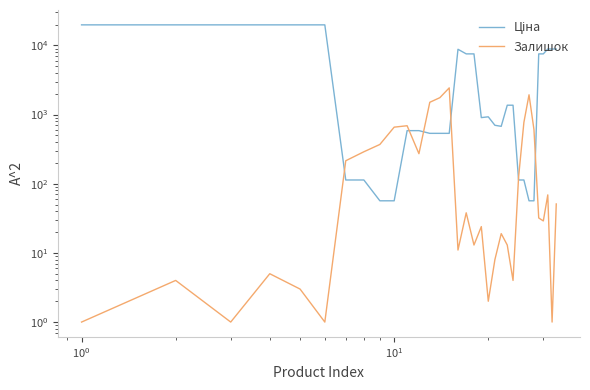

What is the value of the Ціна point at the 17th from the left?

7545.9